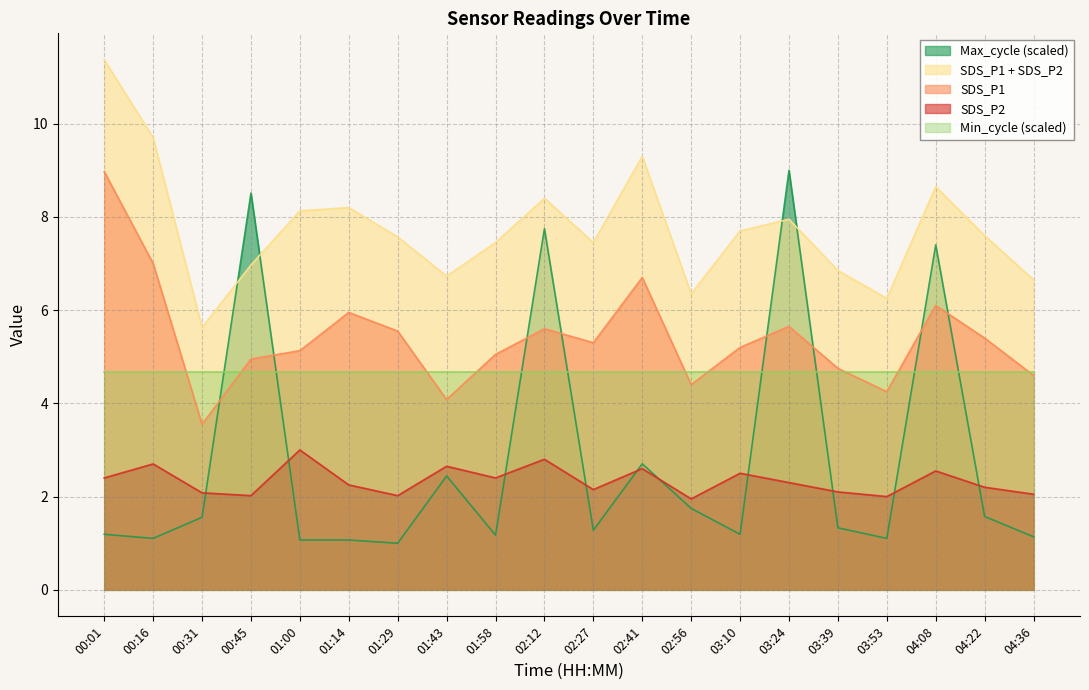

True or false: Max_cycle_scaled has a value of 1.5 at 01:43.

False